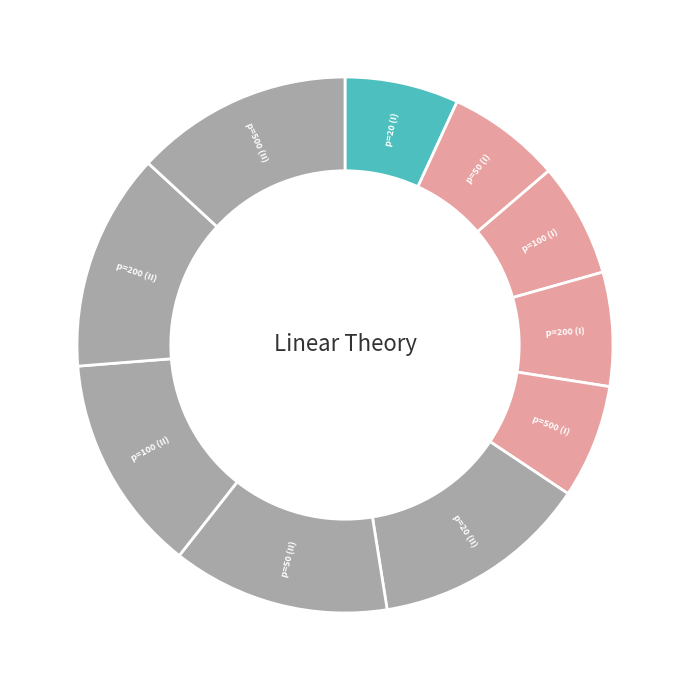

Do p=50 (I) and p=500 (I) together represent more than half of the pie?

No